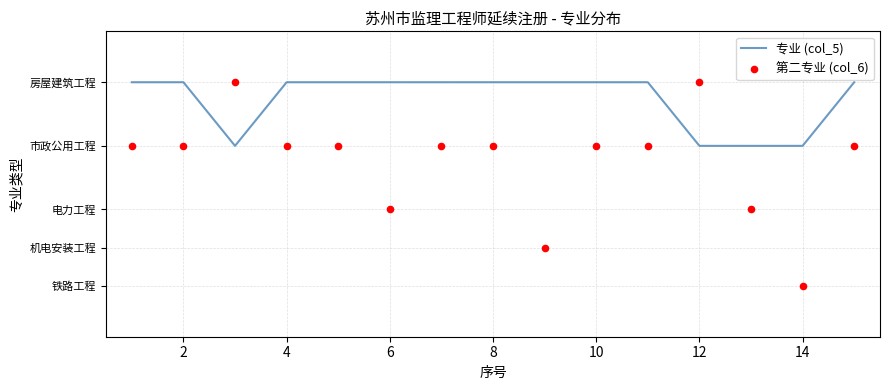

Which series has the largest Y range (max minus min)?

第二专业 (col_6)